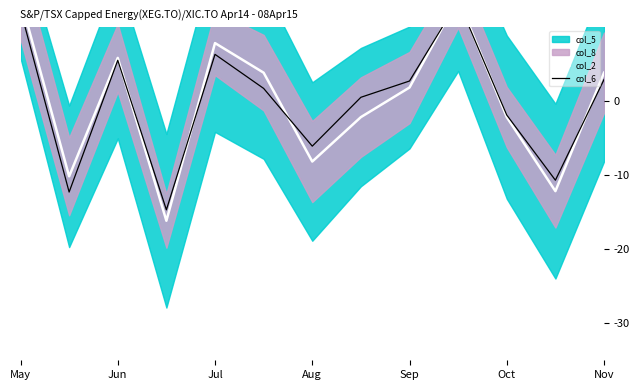

What is the value of the col_2 point at the 4th from the left?

-16.2